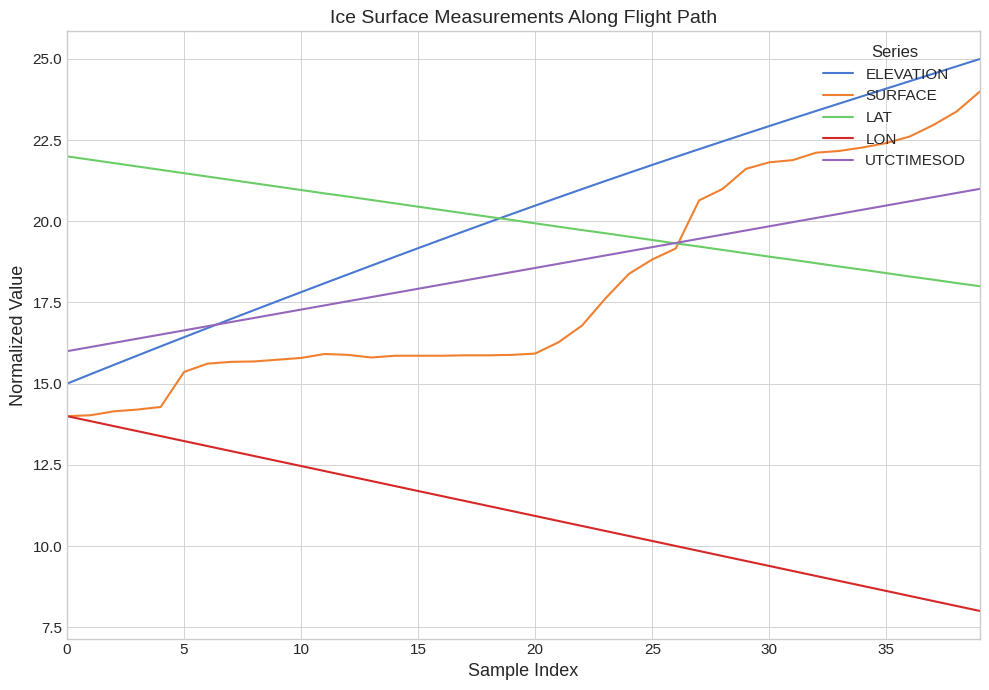

What is the maximum value for LAT?

22.0